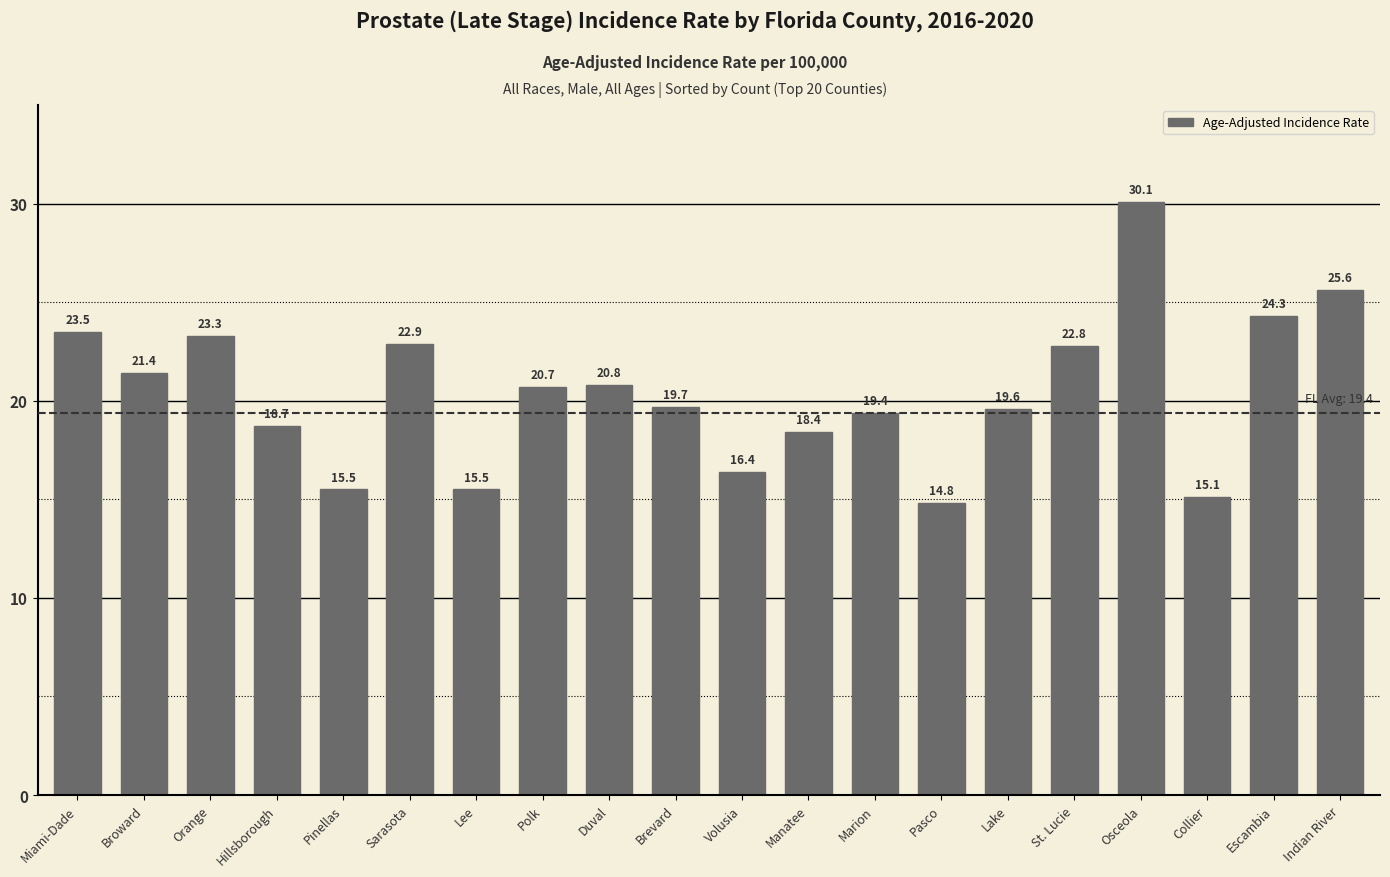

What is the approximate value at Pasco?

14.8